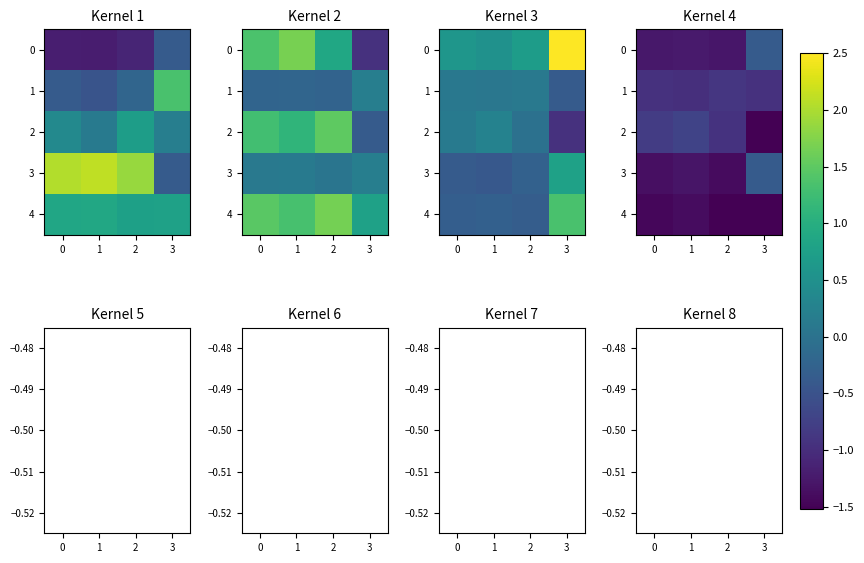

How many values in the 0 series exceed -1?

1